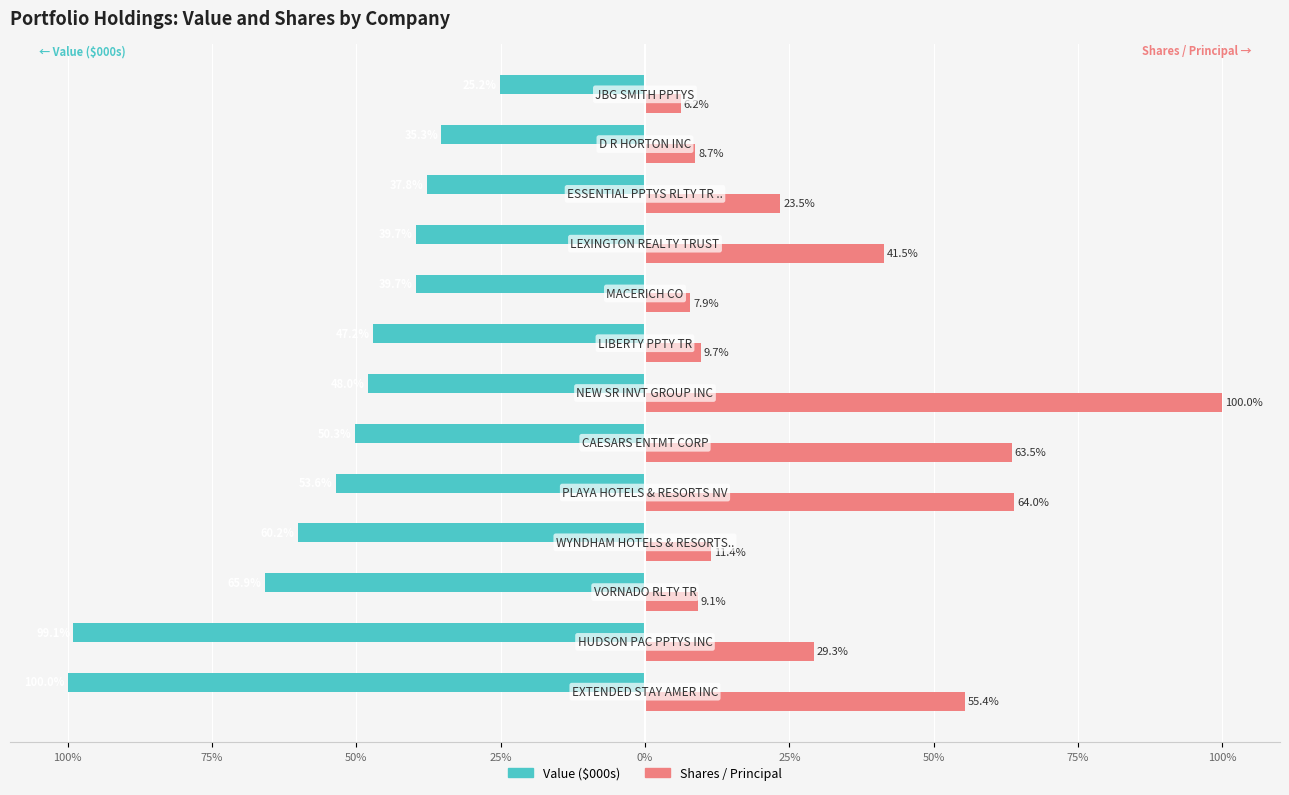

What is the sum of all Value ($000s) values?

-701.7